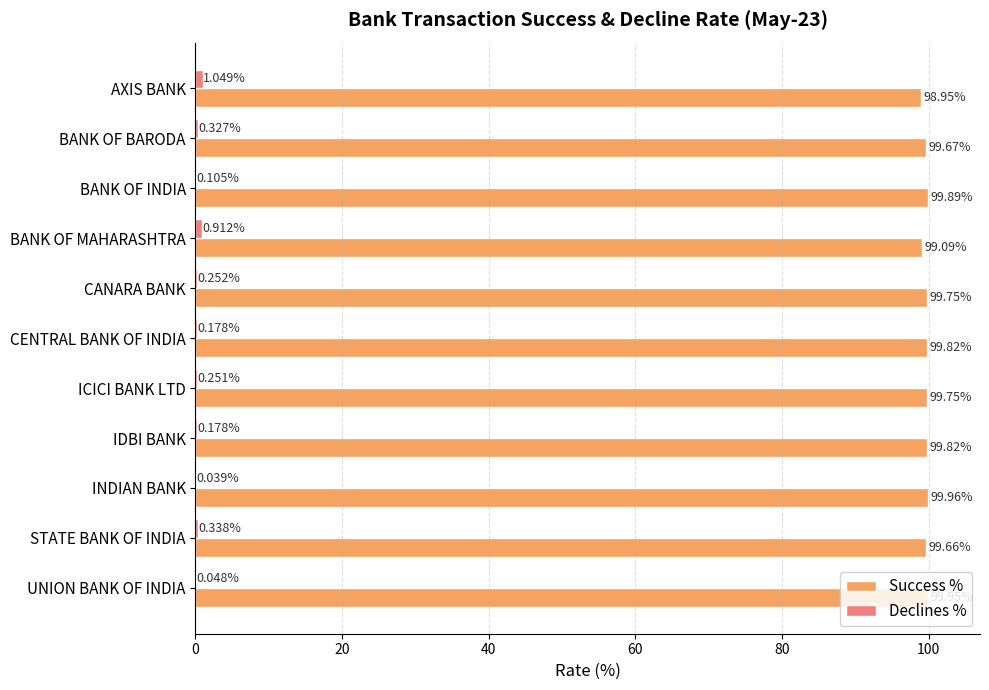

What is the sum of all Success % values?

1096.3